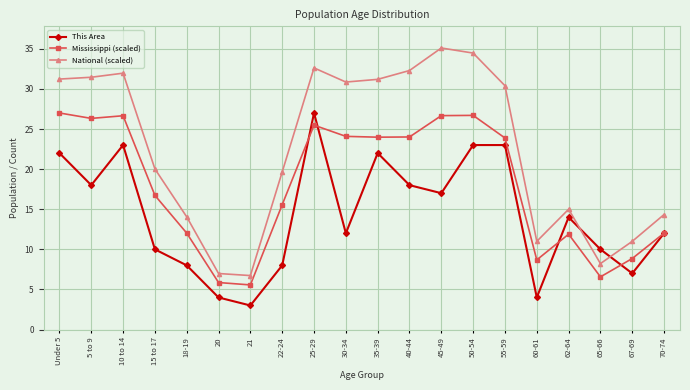

At which category does the chart reach its minimum across all series?

21